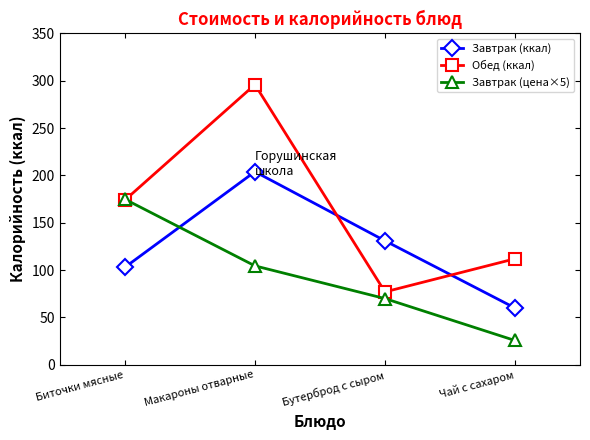

List the series in order of their overall mean, highest first.

Обед (ккал), Завтрак (ккал), Завтрак (цена×5)